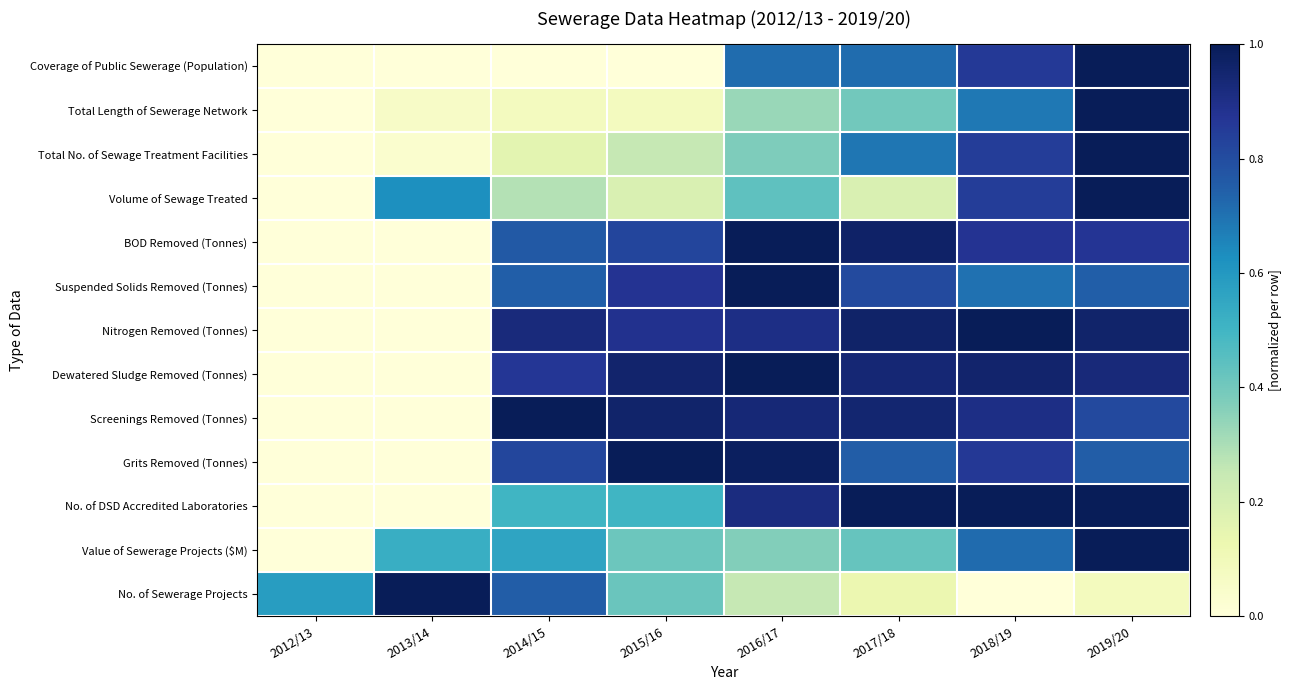

Count the number of data series in this chart.

13